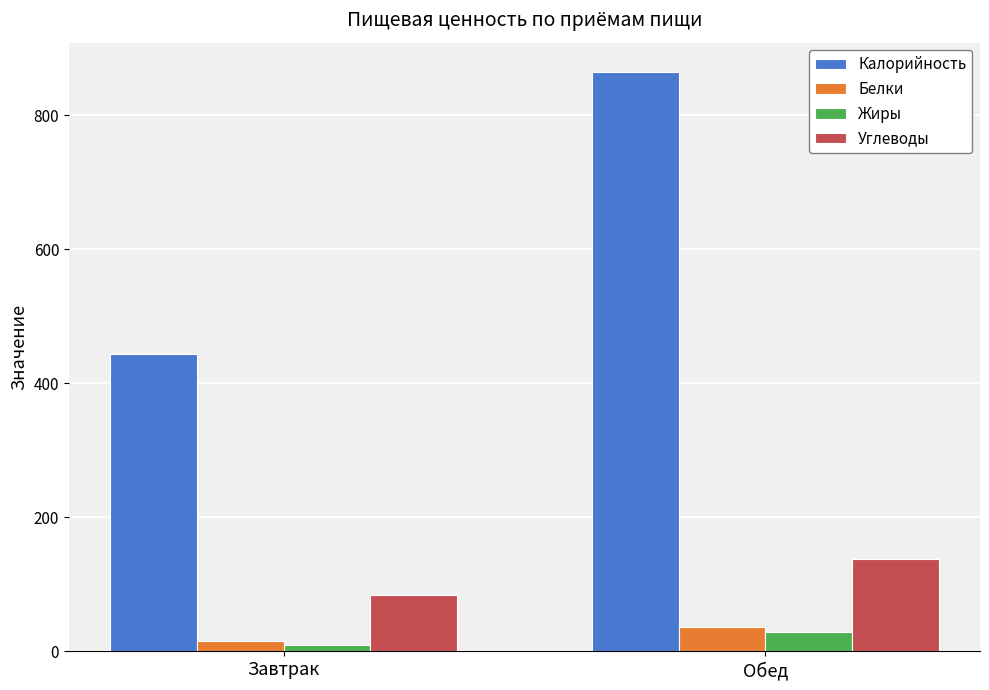

How many categories are shown in the chart?

2